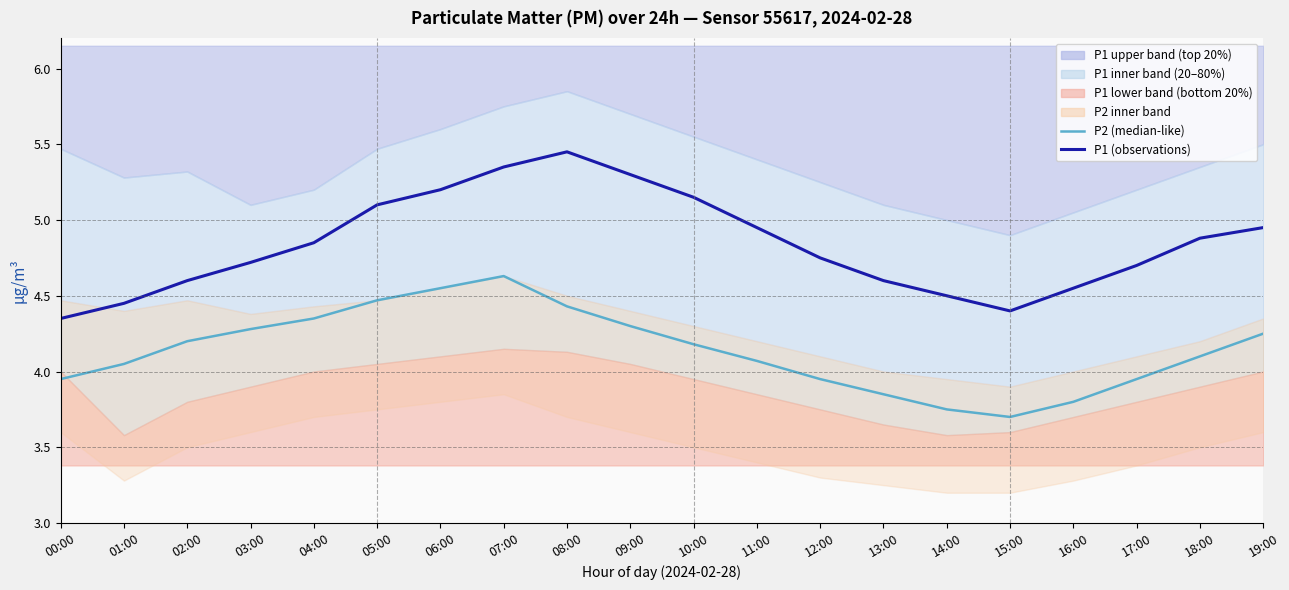

True or false: P1 (observations) and P2 (median-like) intersect in this chart.

False